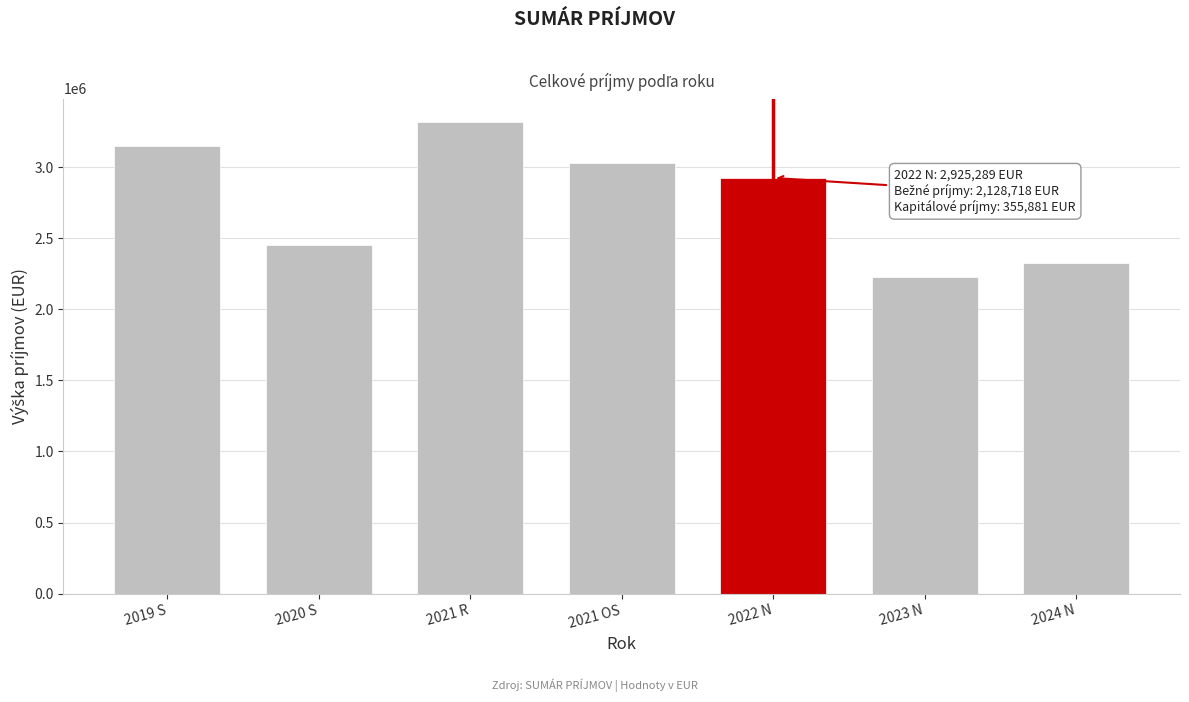

Reading left to right, extract all data points from this chart.

3152893.6	2455569.6	3318307.0	3028976.5	2925289.0	2230565.0	2324597.0